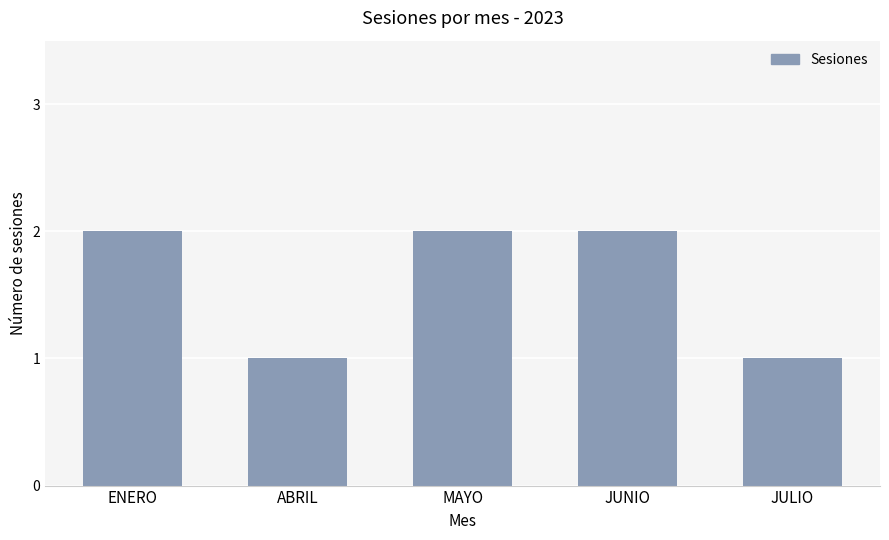

The chart shows a value of 2 at MAYO. True or false?

True